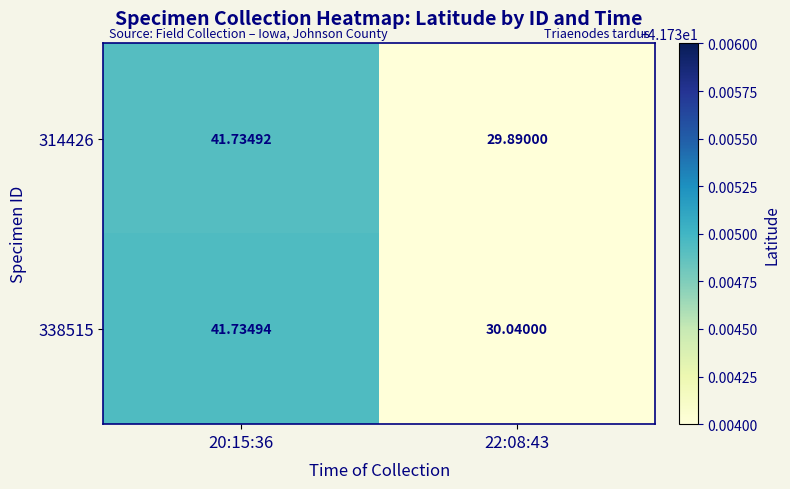

What is the smallest value displayed?

29.9